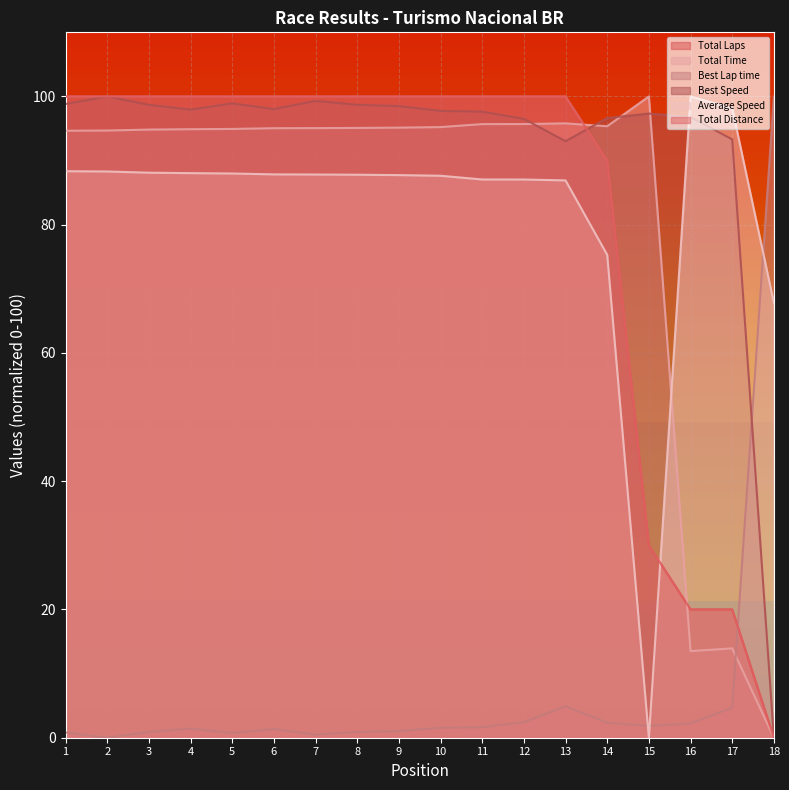

Which category has the lowest value in the Best Speed series?

18